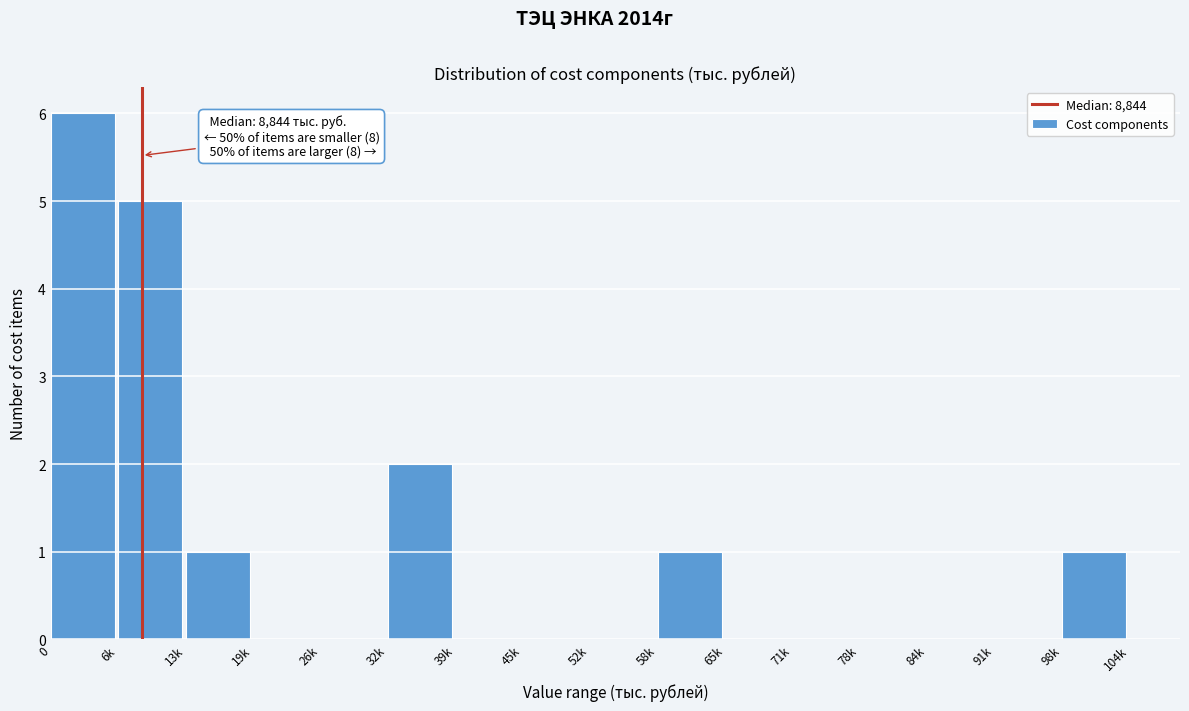

Reading left to right, extract all data points from this chart.

0=6	6k=5	13k=1	19k=0	26k=0	32k=2	39k=0	45k=0	52k=0	58k=1	65k=0	71k=0	78k=0	84k=0	91k=0	98k=1